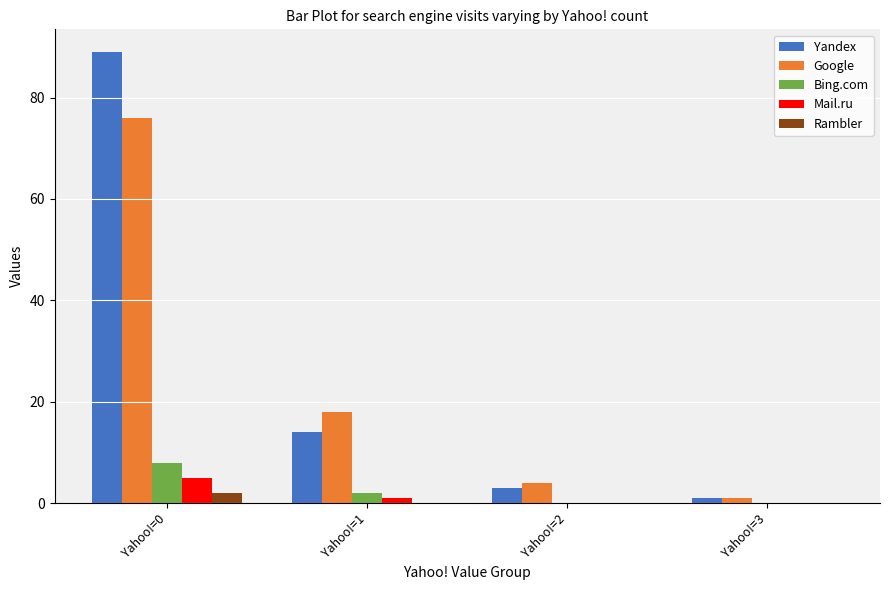

Which series changed the most between Yahoo!=1 and Yahoo!=2?

Google